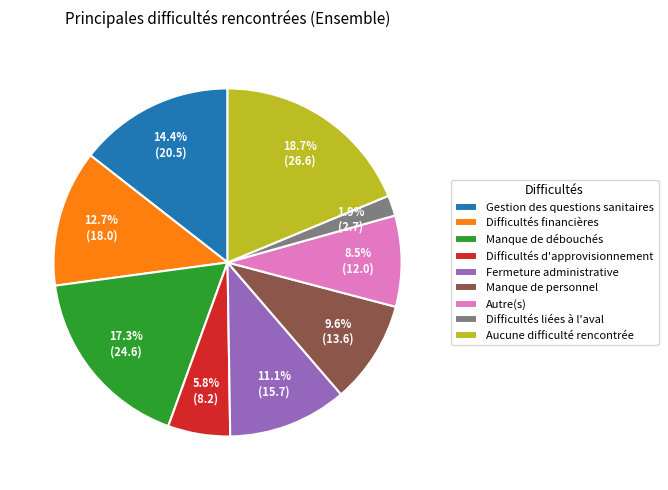

Is there a majority slice in this chart?

No